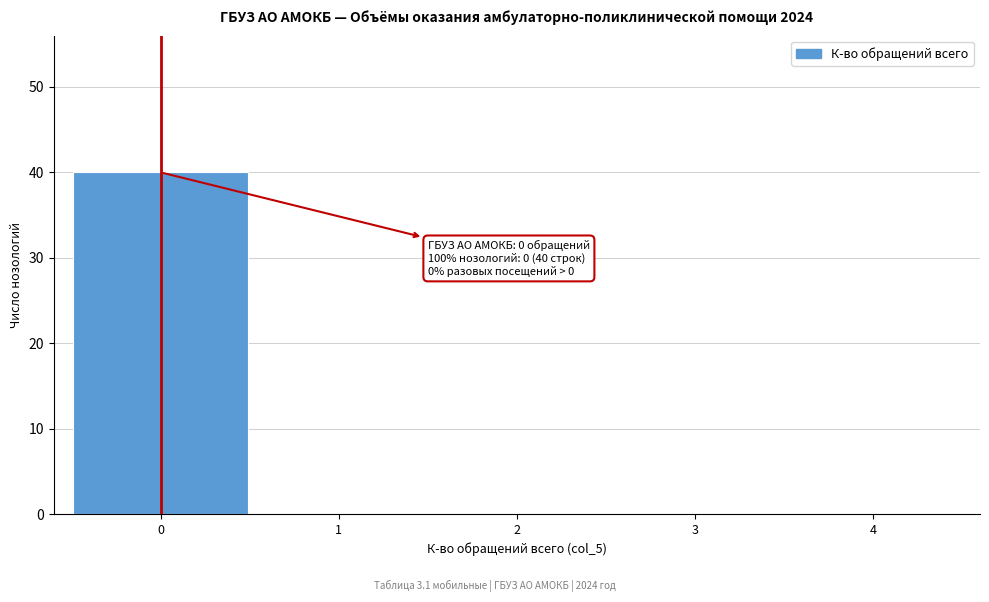

Which range on the x-axis has the tallest bar?

-0.5 to 0.5